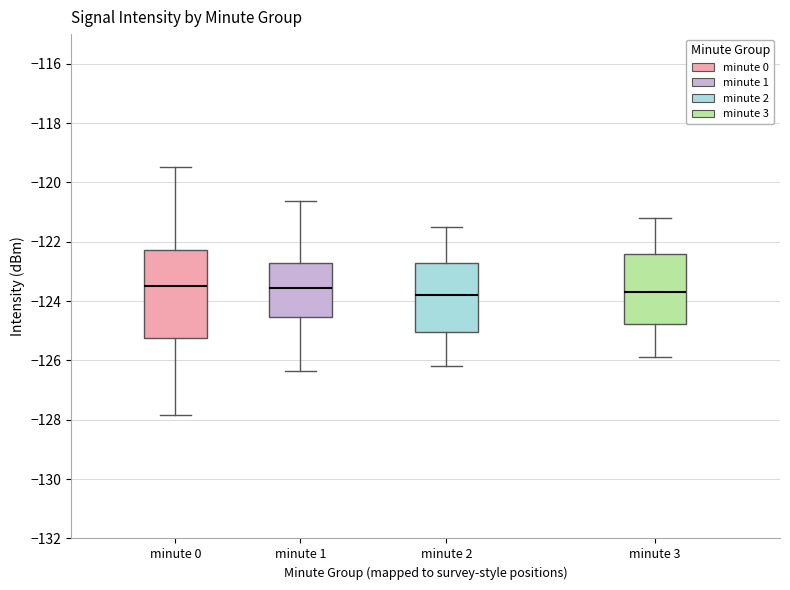

Reading left to right, read every box against the y-axis: the position of its median line, the range the box covers, and the ends of its whiskers. The values are not printed on the chart, so give them approximately, as read against the axis.

minute 0: median -123.4, box -125.2 to -122.2, whiskers -127.8 to -119.4
minute 1: median -123.6, box -124.6 to -122.8, whiskers -126.4 to -120.6
minute 2: median -123.8, box -125.0 to -122.8, whiskers -126.2 to -121.4
minute 3: median -123.6, box -124.8 to -122.4, whiskers -125.8 to -121.2